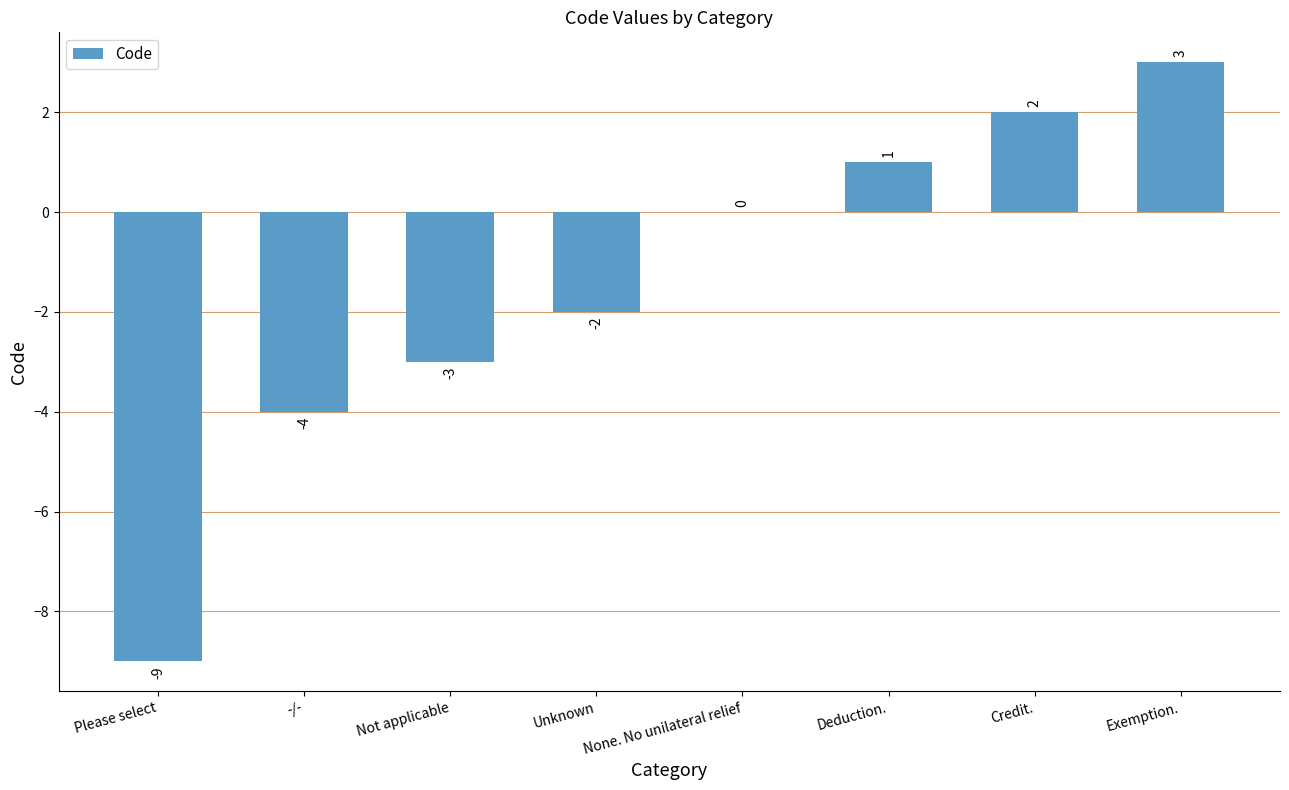

True or false: the data shows 0 at None. No unilateral relief.

True